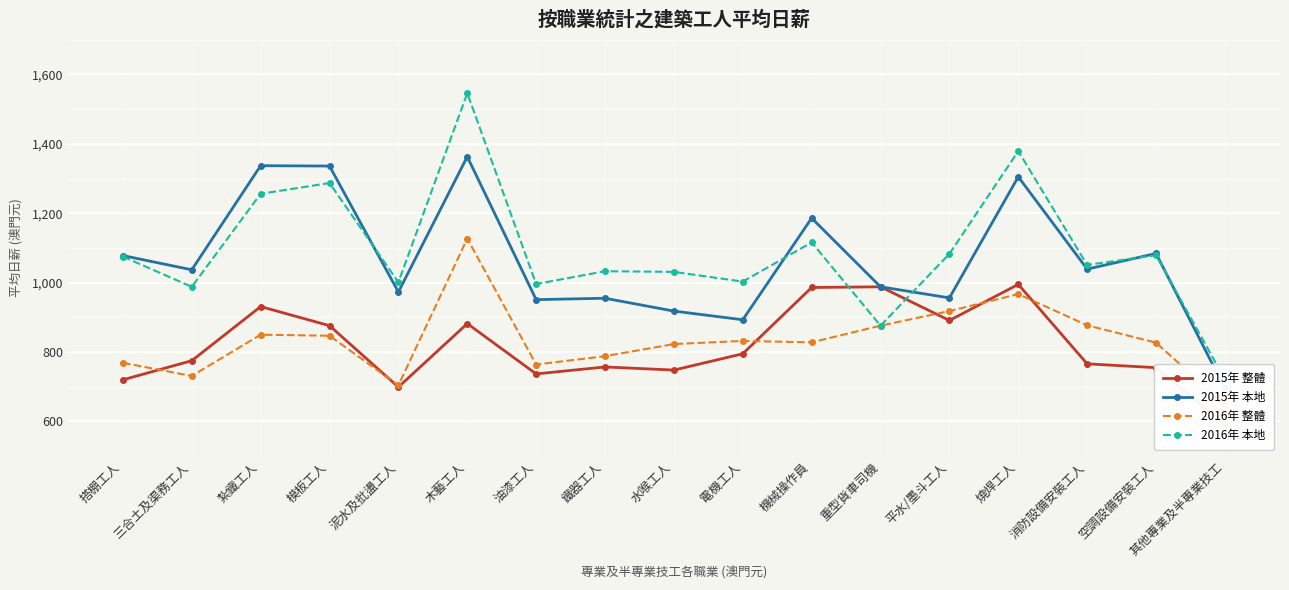

True or false: 2016年 本地 has a value of 1083 at 平水/墨斗工人.

True